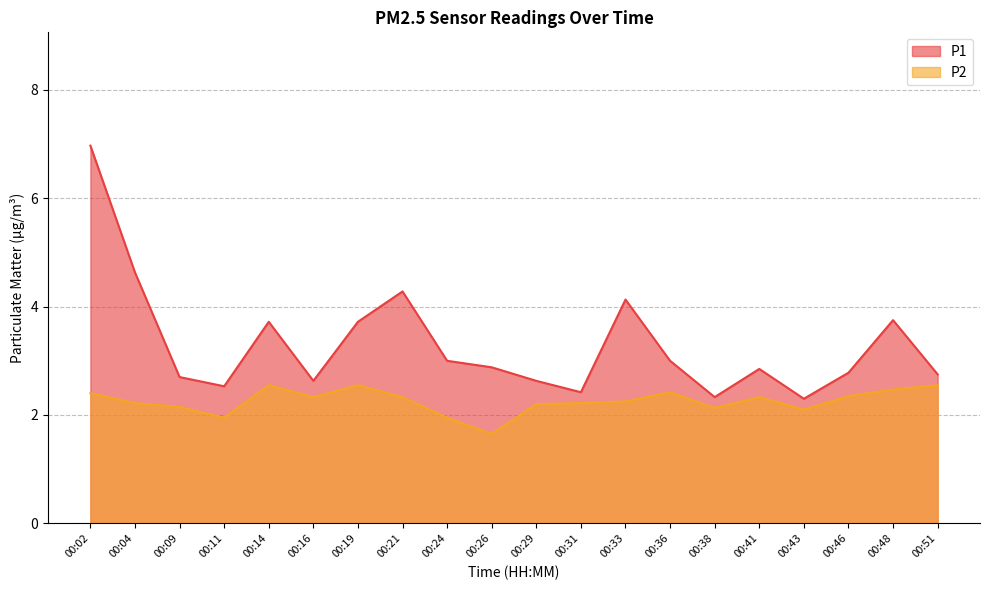

True or false: P1 and P2 intersect in this chart.

False